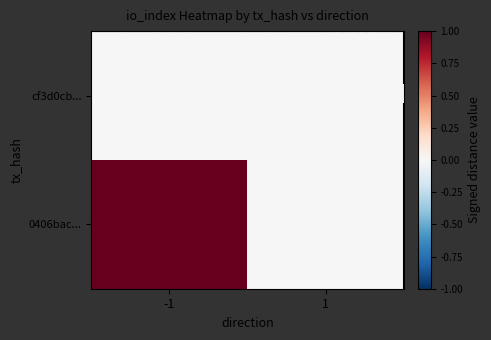

The value of cf3d0cb... at 1 is 0. True or false?

True